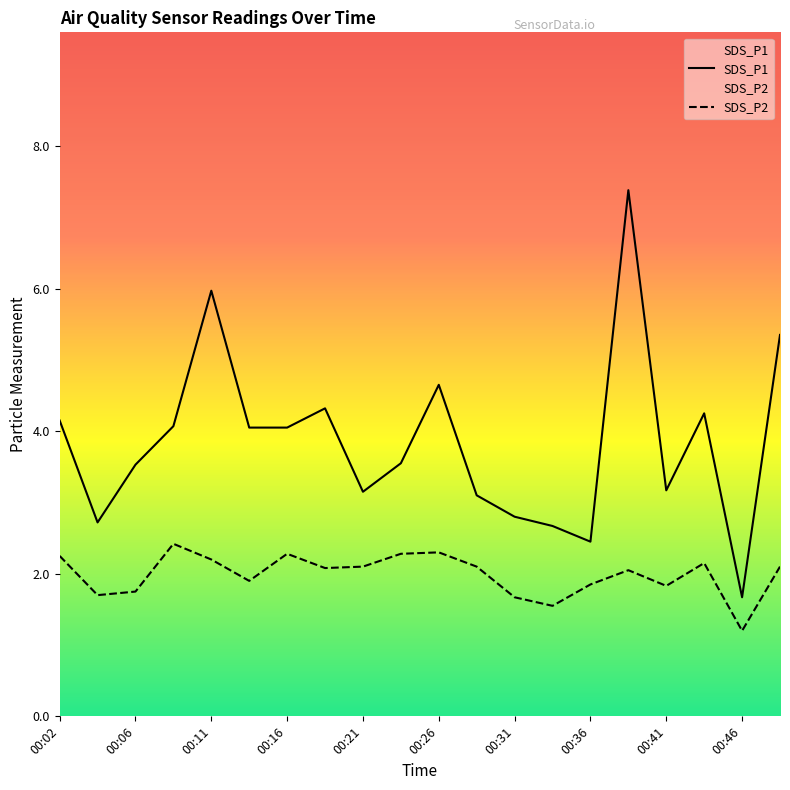

Reading left to right, what are all the values shown in this chart?

SDS_P1: 4.2	2.7	3.5	4.1	6.0	4.0	4.0	4.3	3.1	3.5	4.7	3.1	2.8	2.7	2.5	7.4	3.2	4.2	1.7	5.3
SDS_P2: 2.2	1.7	1.8	2.4	2.2	1.9	2.3	2.1	2.1	2.3	2.3	2.1	1.7	1.6	1.9	2.0	1.8	2.1	1.2	2.1